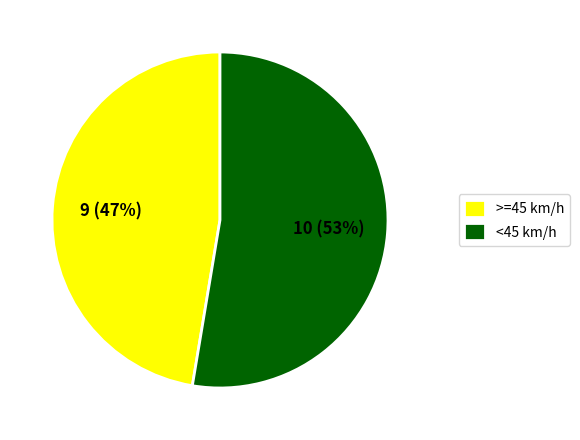

To the nearest percent, what percentage of the pie is >=45 km/h?

47%